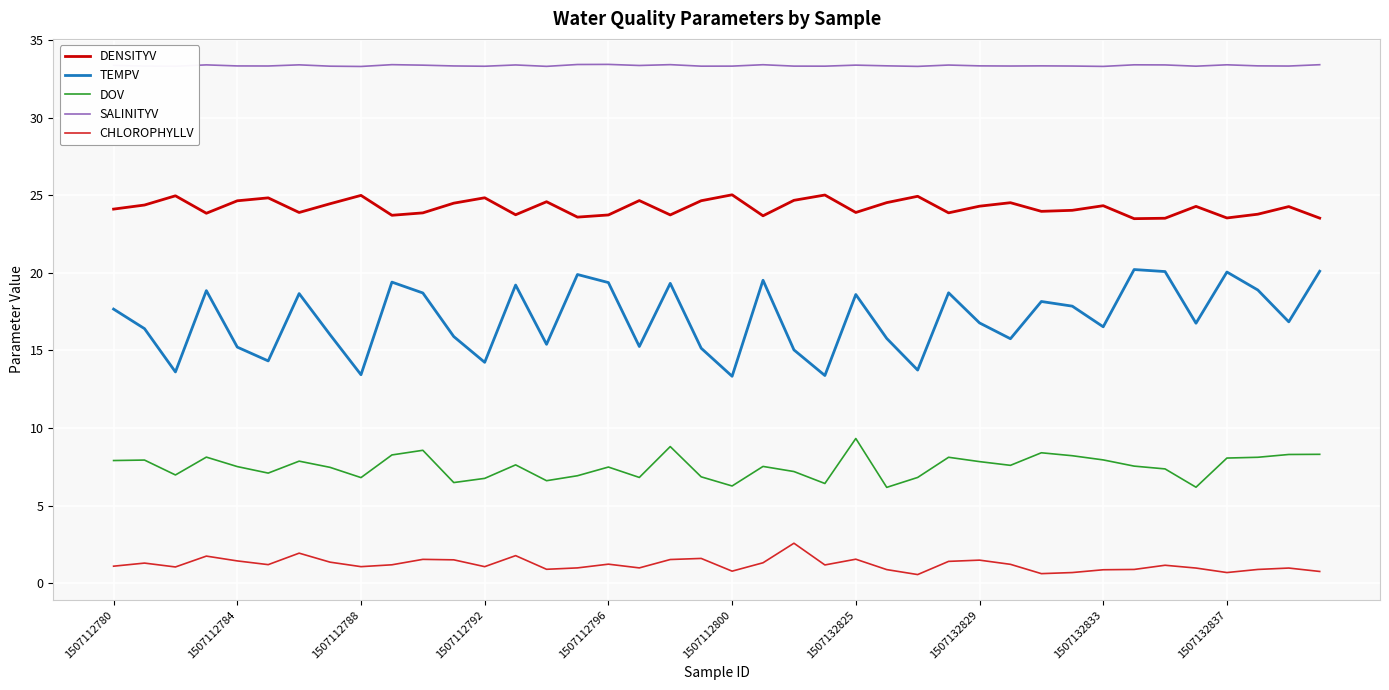

List the series in order of their peak value, highest first.

SALINITYV, DENSITYV, TEMPV, DOV, CHLOROPHYLLV